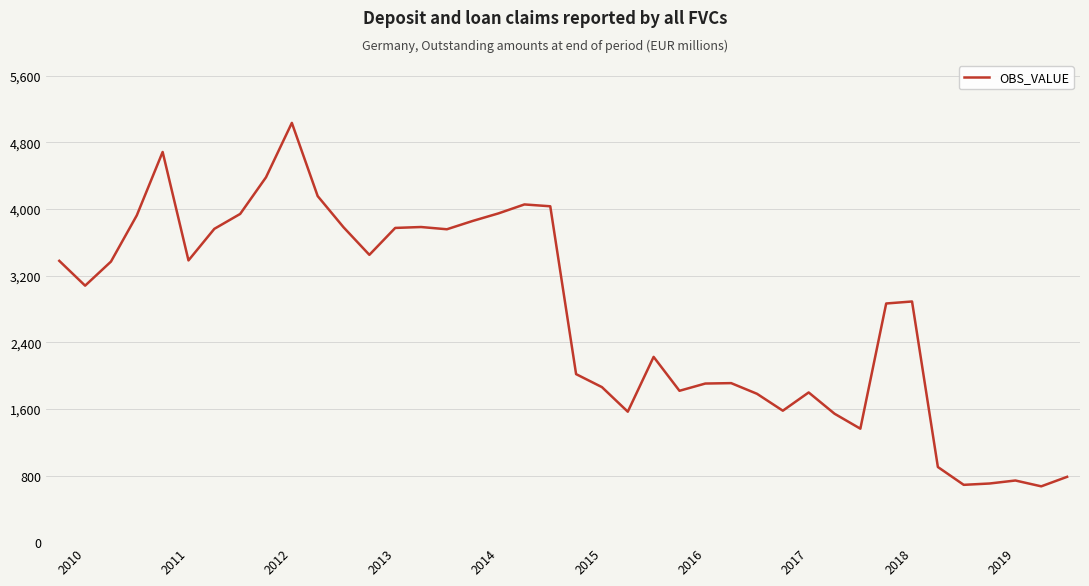

What is the greatest value displayed?

5033